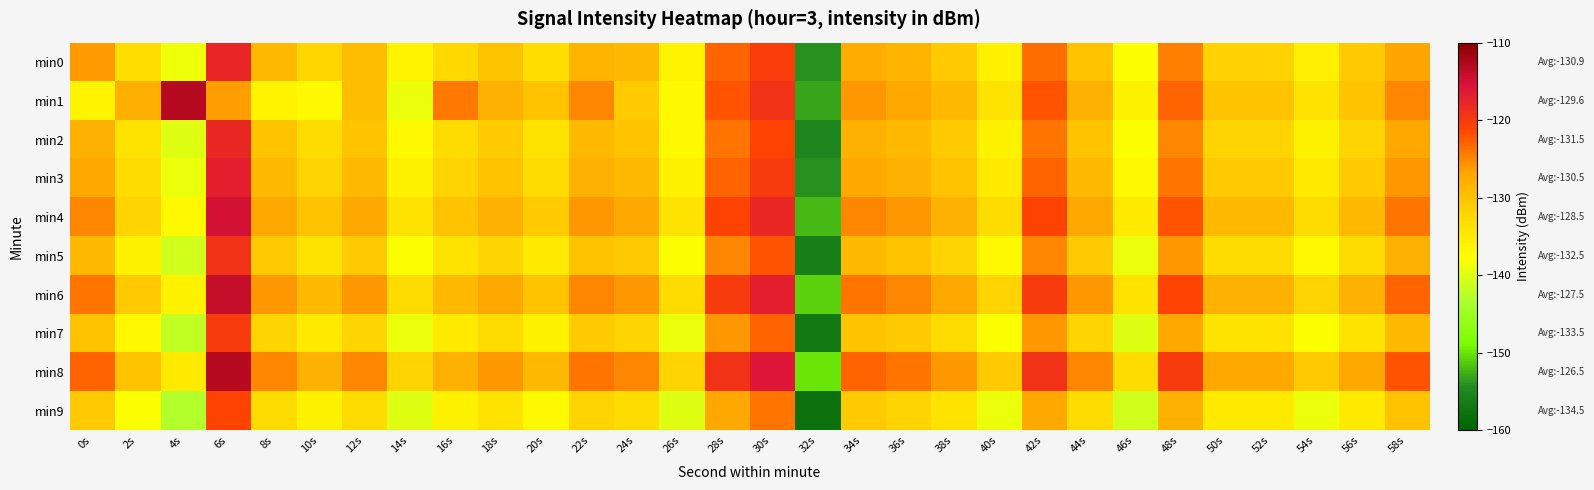

Which series changed the most between 16s and 56s?

min1